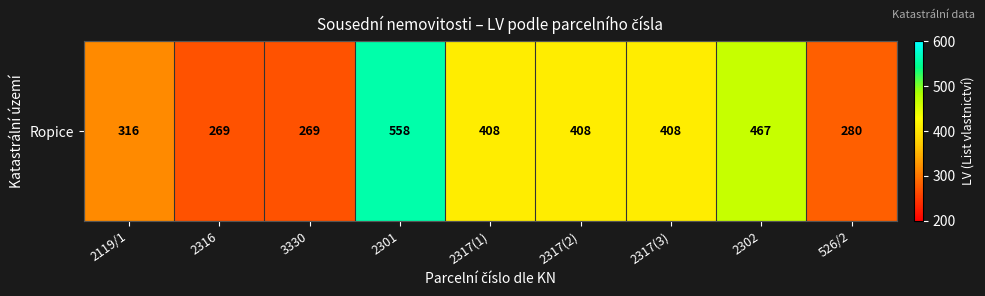

How many data points are less than 408?

4